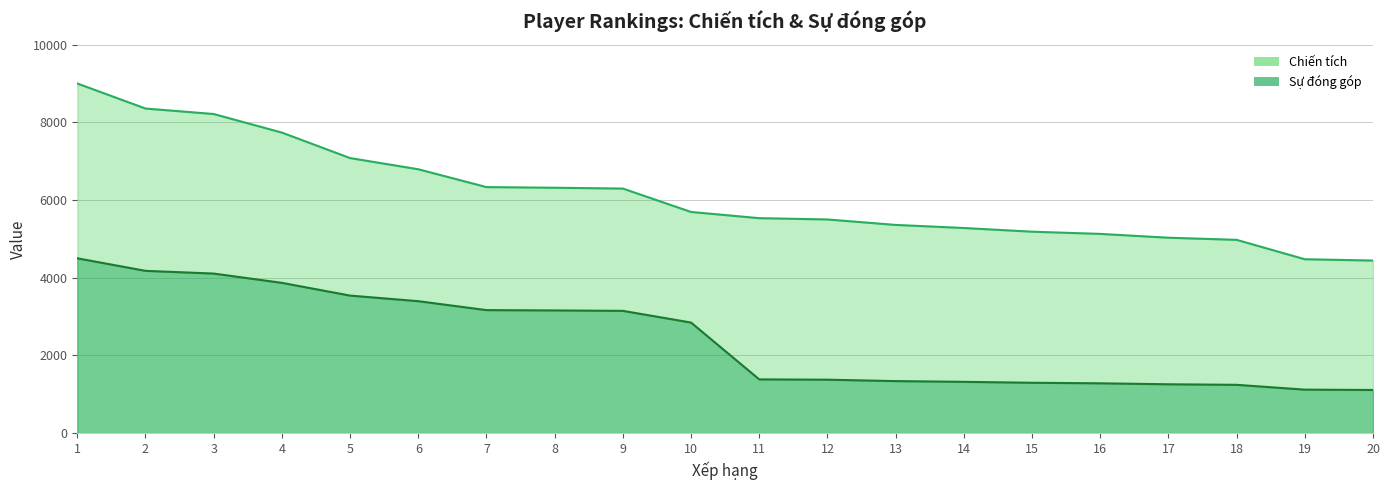

At which label does Sự đóng góp first exceed 2846?

1